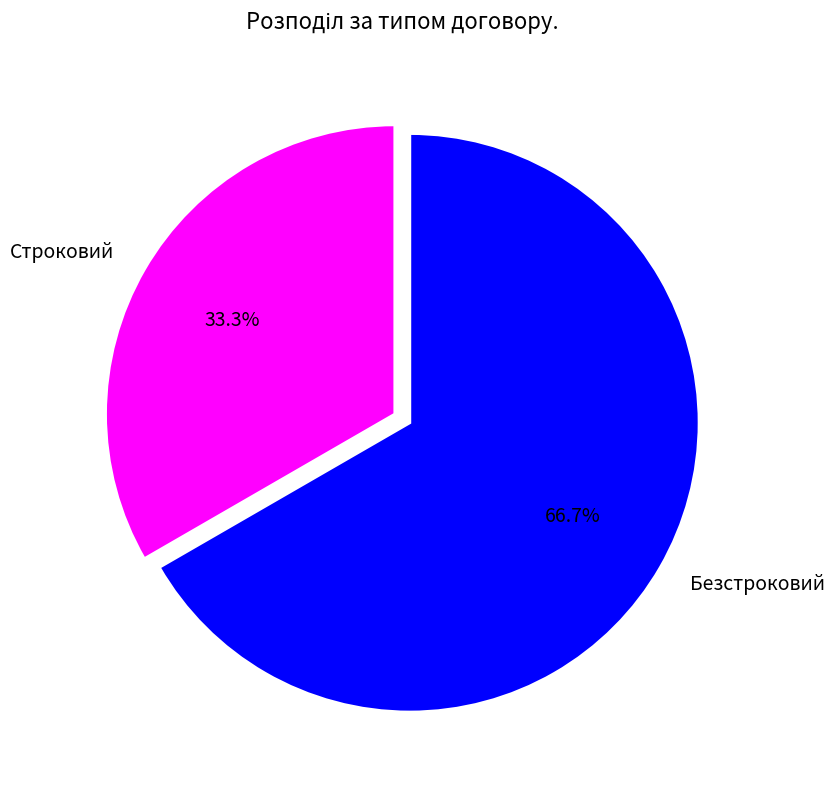

Count the number of slices in the pie.

2